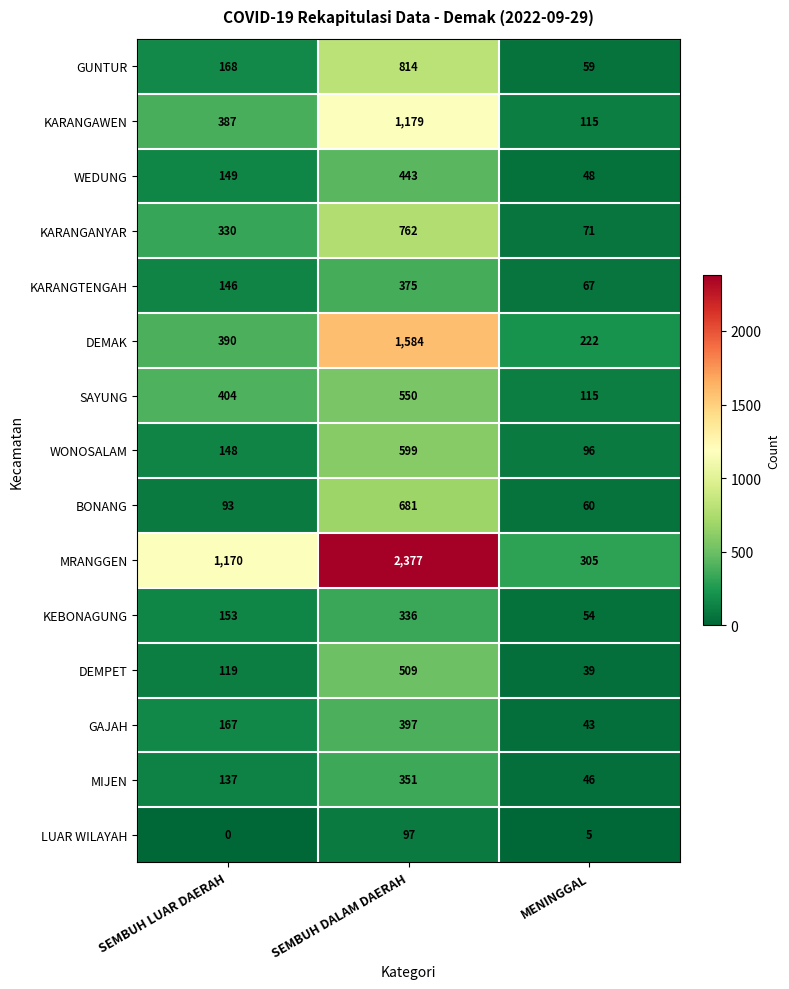

Is it true that MIJEN equals 351 at SEMBUH DALAM DAERAH?

True